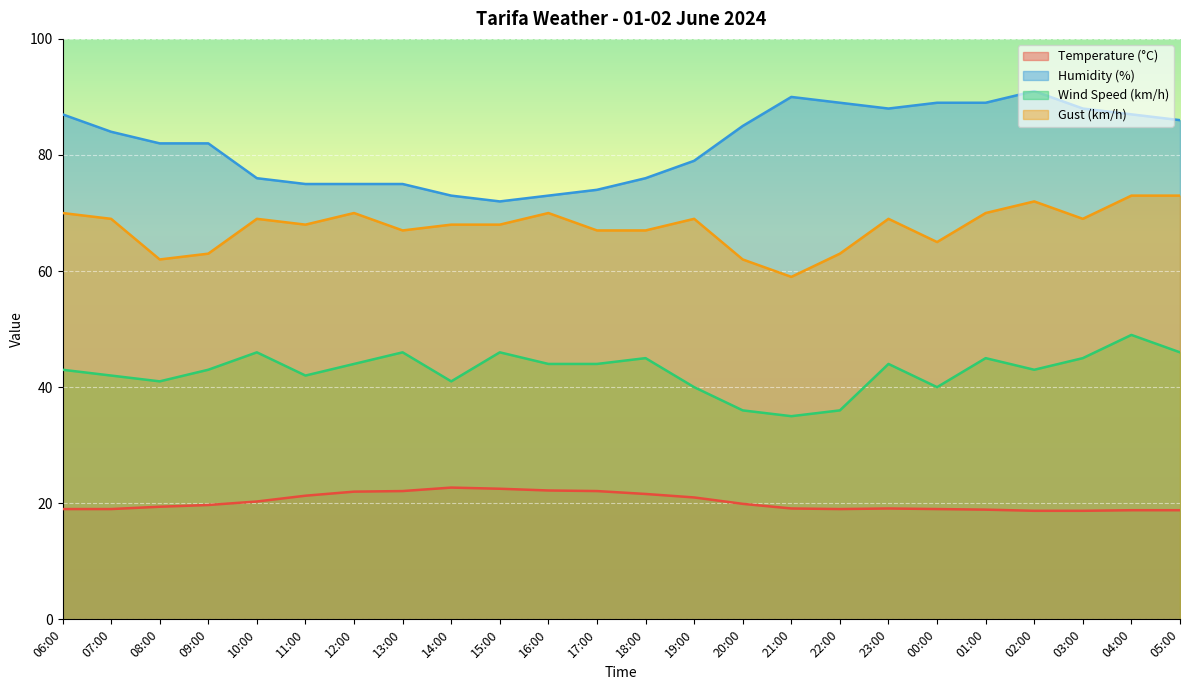

What is the label of the 19th point from the right?

11:00